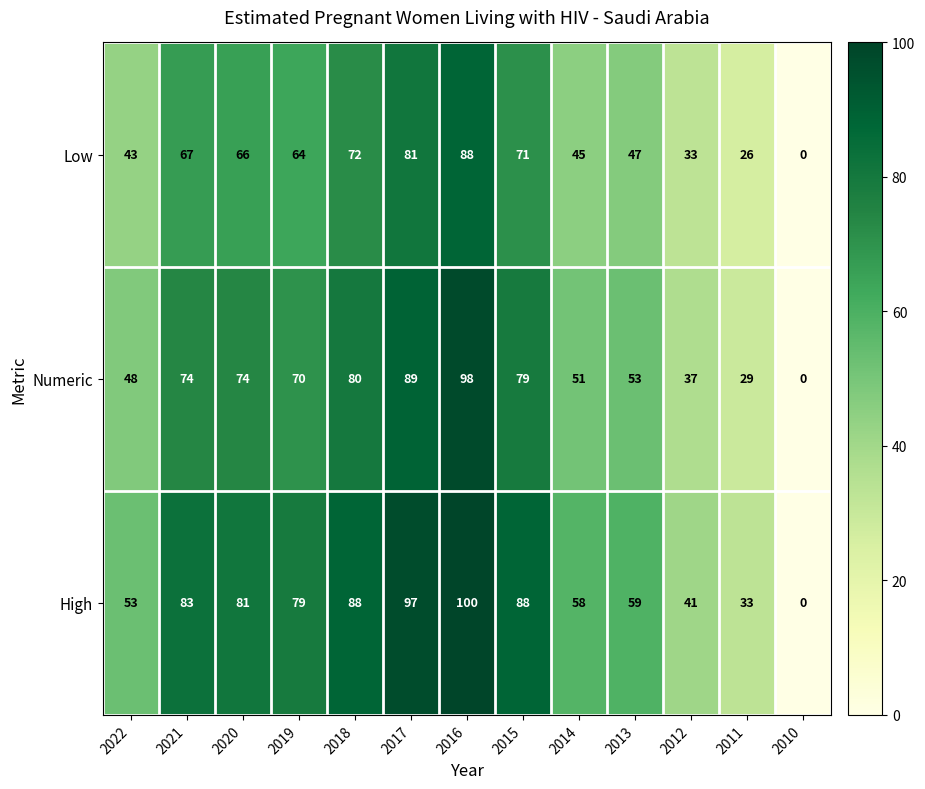

What is the sum of all Numeric values?

782